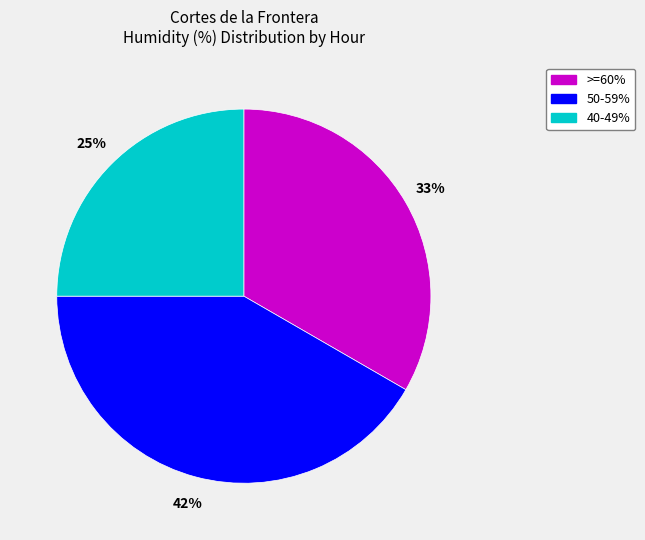

Rank the categories by value from lowest to highest.

40-49%, >=60%, 50-59%